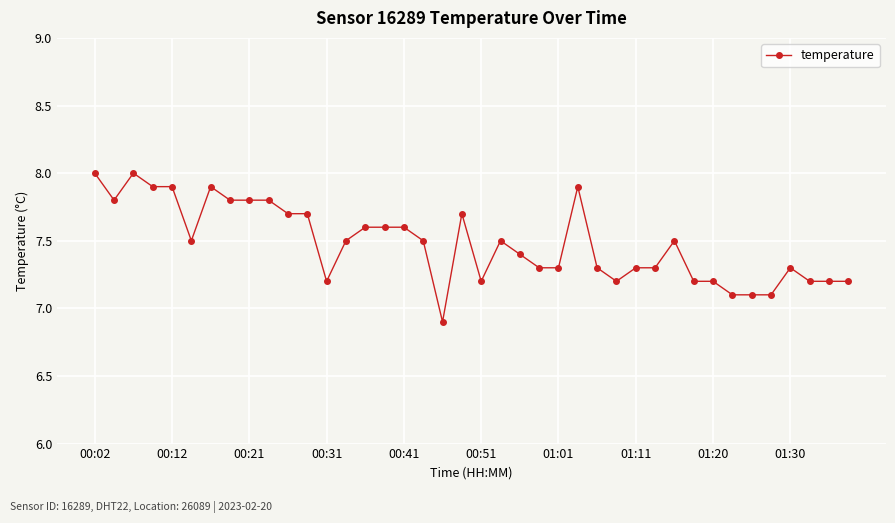

What is the difference between the maximum and minimum values?

1.1